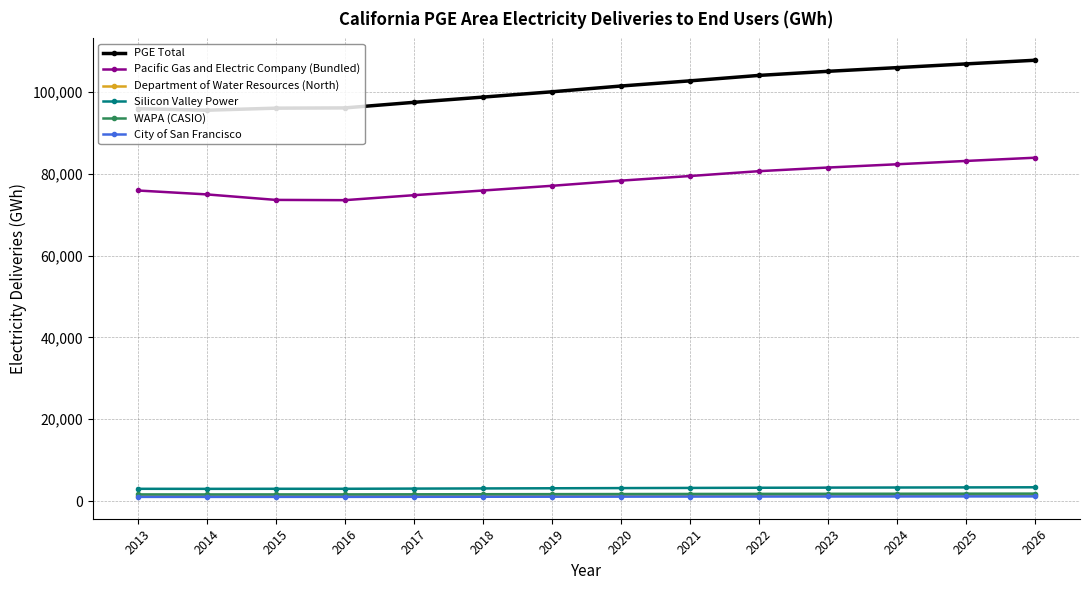

Which series has the largest total across all categories?

PGE Total